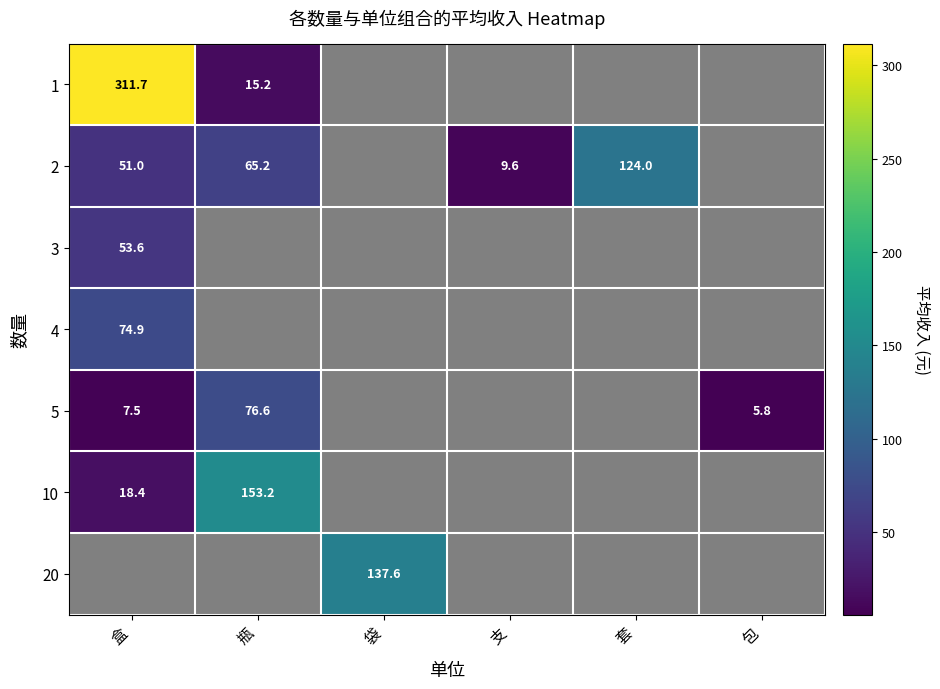

Is it true that 2 equals 65.2 at 瓶?

True